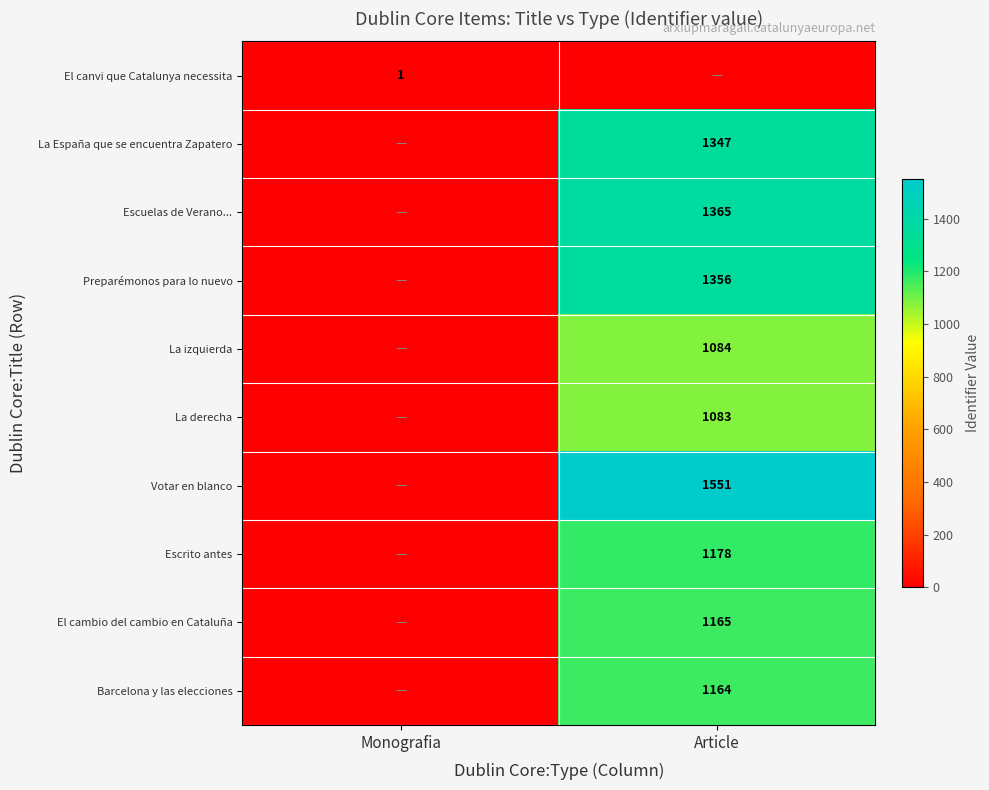

Is the value of Votar en blanco at Article greater than the value of La izquierda at Article?

Yes